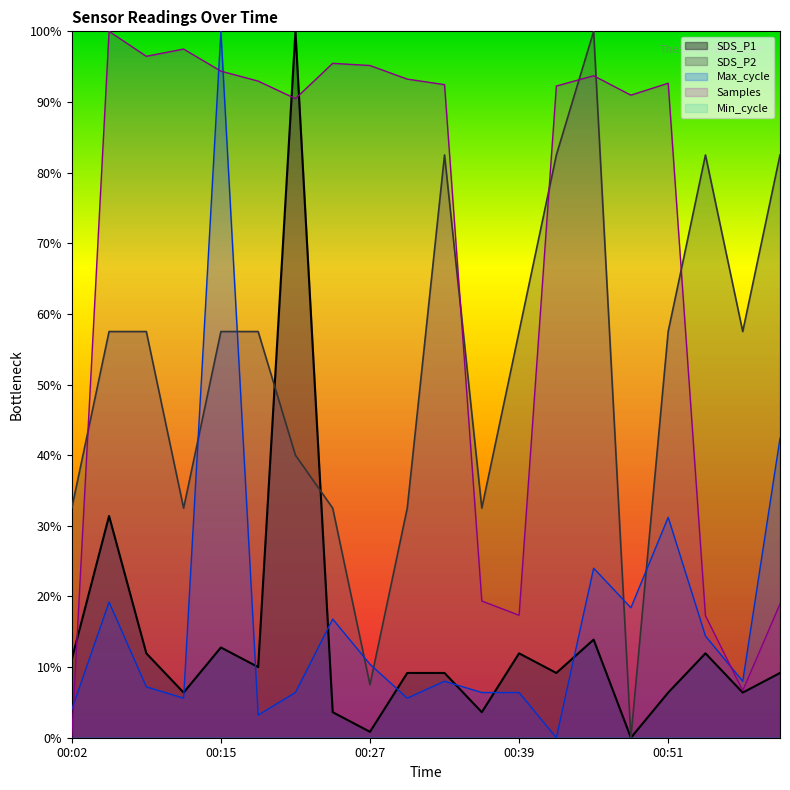

At which category is the sum across all series the highest?

00:15